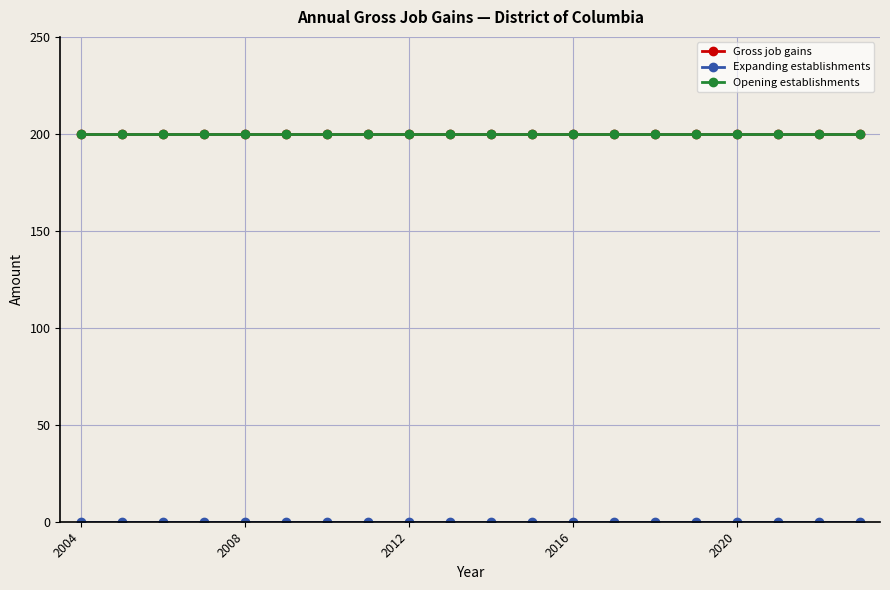

True or false: Expanding establishments has more than 0 interior local peaks.

False